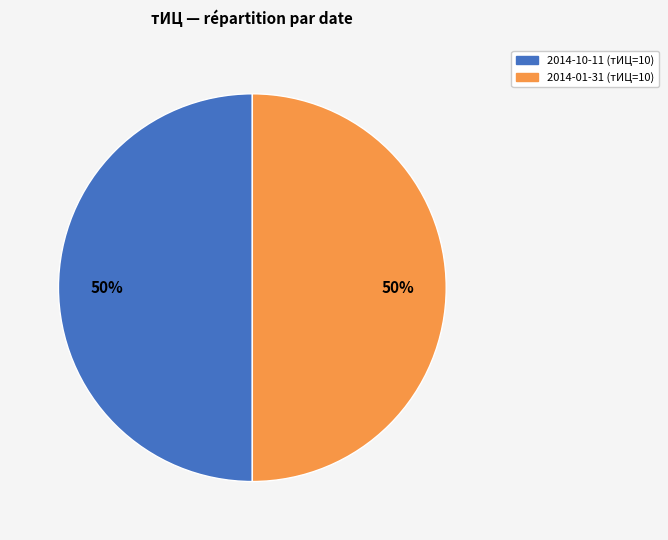

To the nearest percent, what is the average slice percentage?

50%